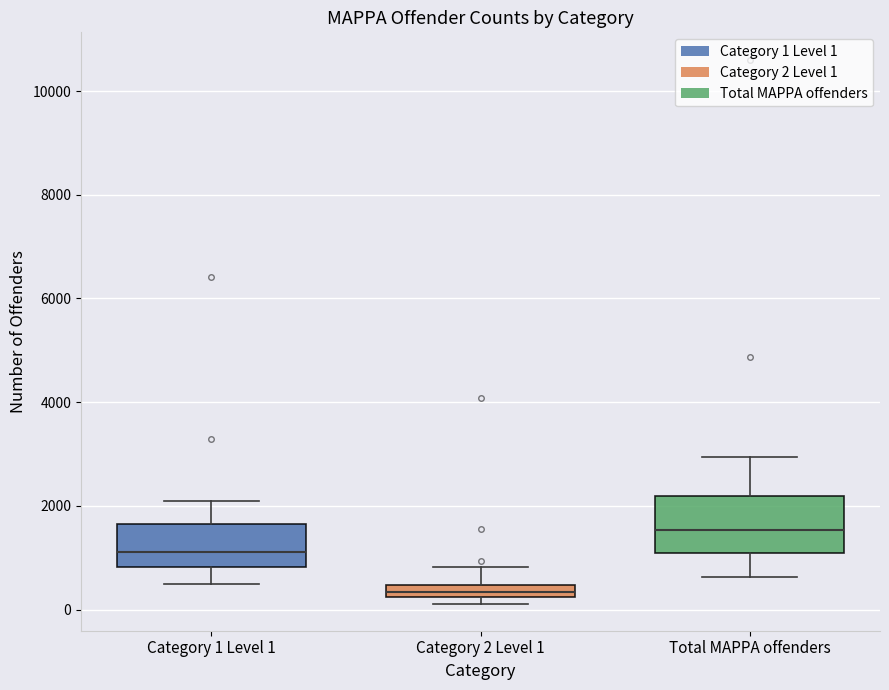

Which box has the highest median line?

Total MAPPA offenders